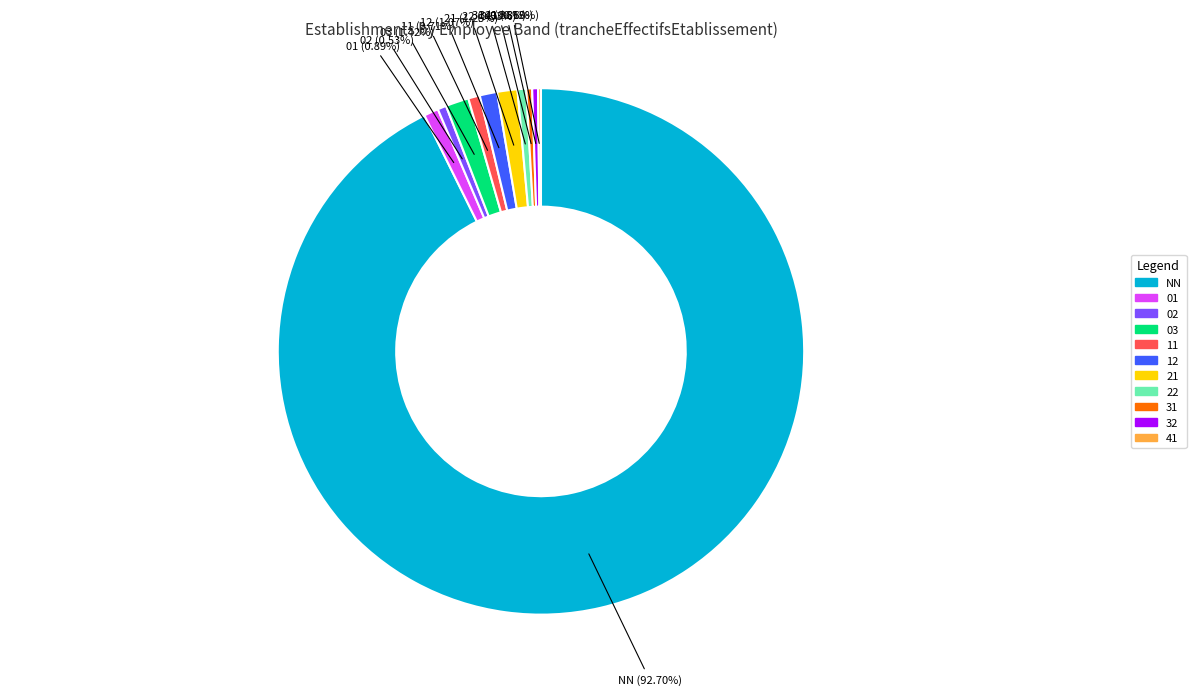

Which category has the biggest portion of the pie?

NN